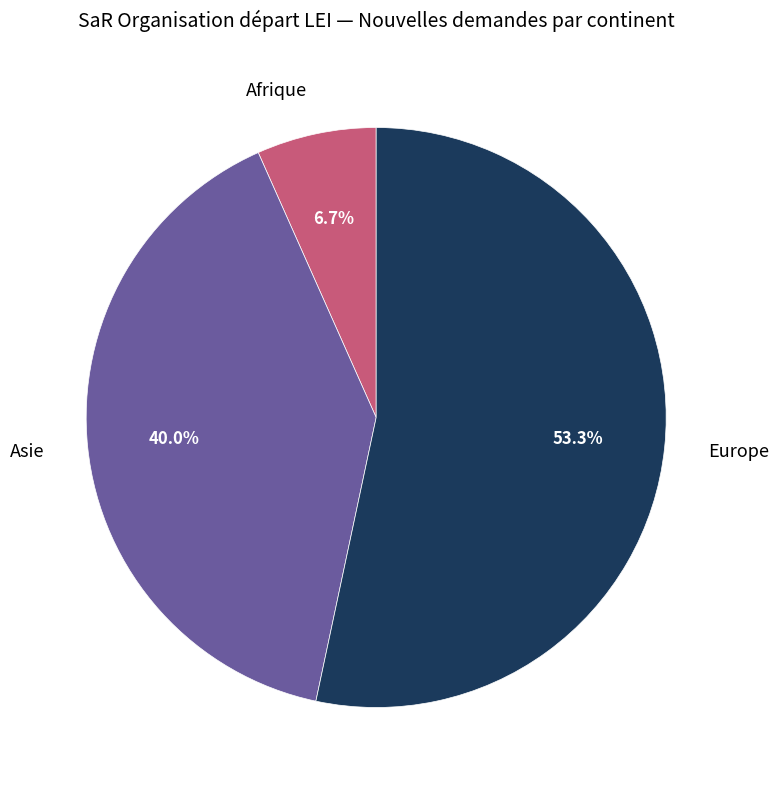

Count the number of slices in the pie.

3